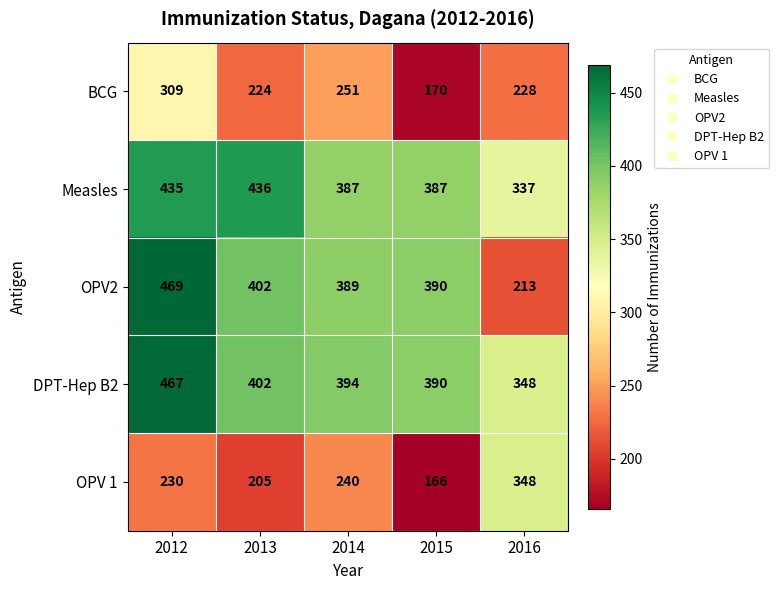

Is it true that OPV 1 equals 121 at 2013?

False